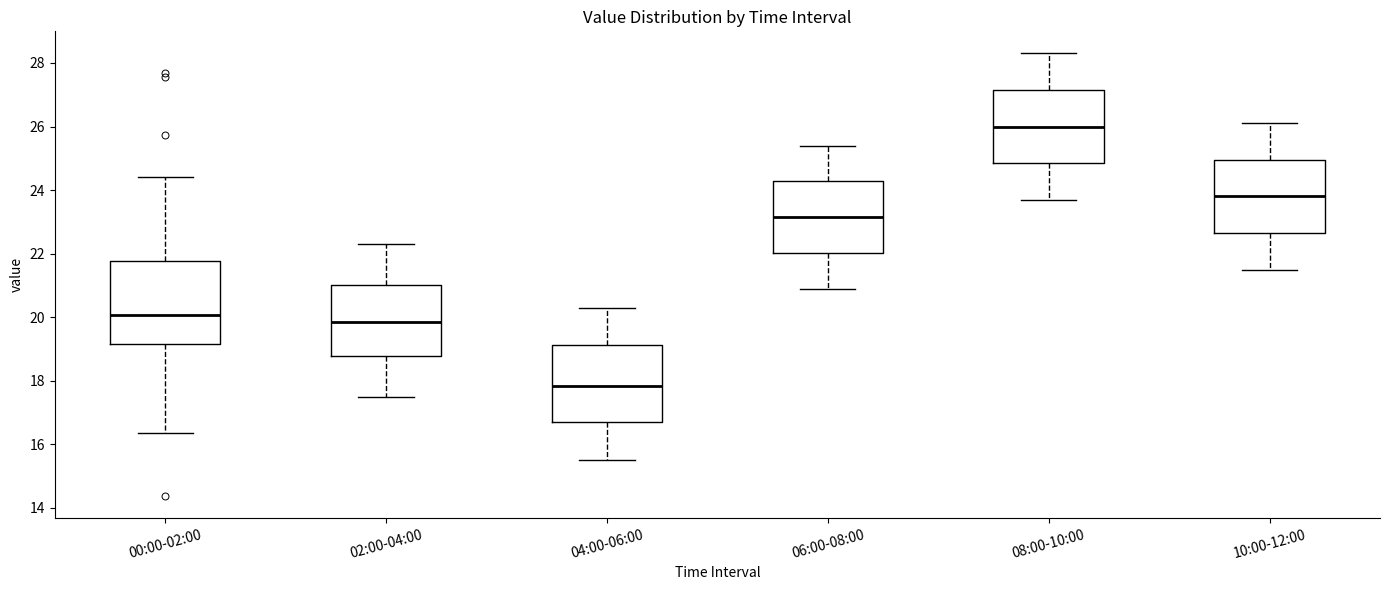

Reading left to right, transcribe this box plot: for each box, give where its median line is, the range the box spans, and where its two whiskers end, as read against the y-axis. The values are not printed on the chart, so give them approximately, as read against the axis.

00:00-02:00: median 20.0, box 19.2 to 21.8, whiskers 16.4 to 24.4
02:00-04:00: median 19.8, box 18.8 to 21.0, whiskers 17.6 to 22.4
04:00-06:00: median 17.8, box 16.8 to 19.2, whiskers 15.6 to 20.4
06:00-08:00: median 23.2, box 22.0 to 24.2, whiskers 21.0 to 25.4
08:00-10:00: median 26.0, box 24.8 to 27.2, whiskers 23.8 to 28.4
10:00-12:00: median 23.8, box 22.6 to 25.0, whiskers 21.6 to 26.2